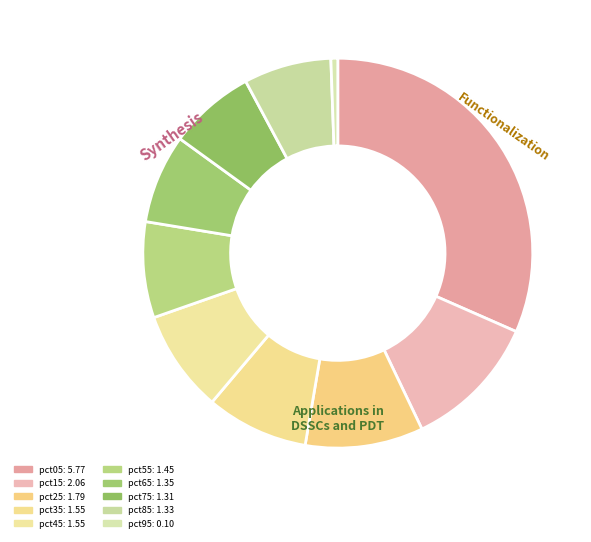

How many segments does this pie chart have?

10